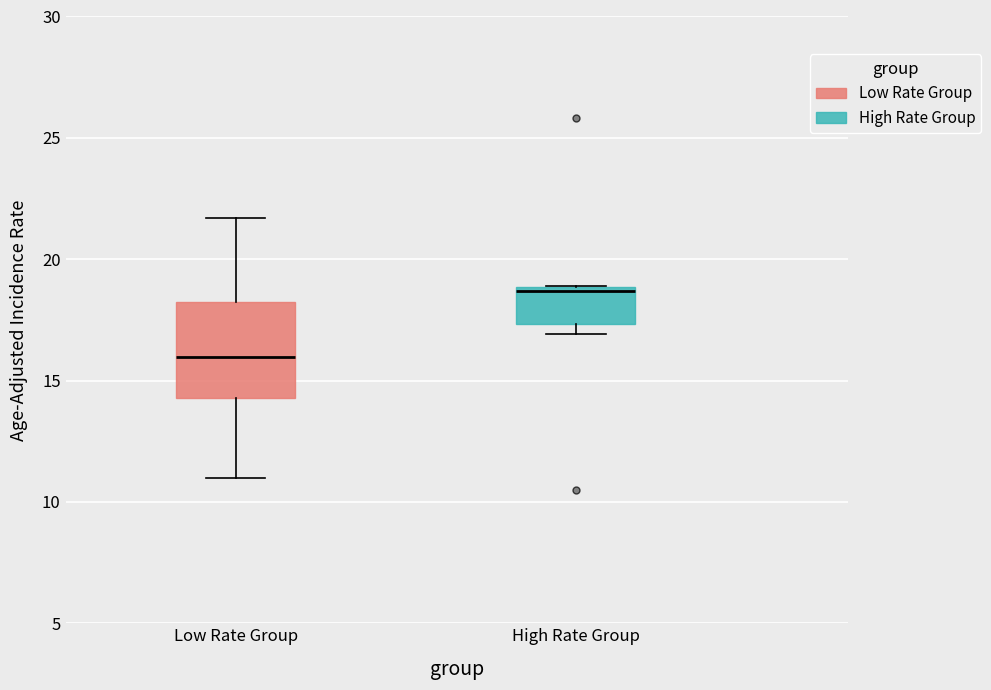

Which box has the lowest median line?

Low Rate Group